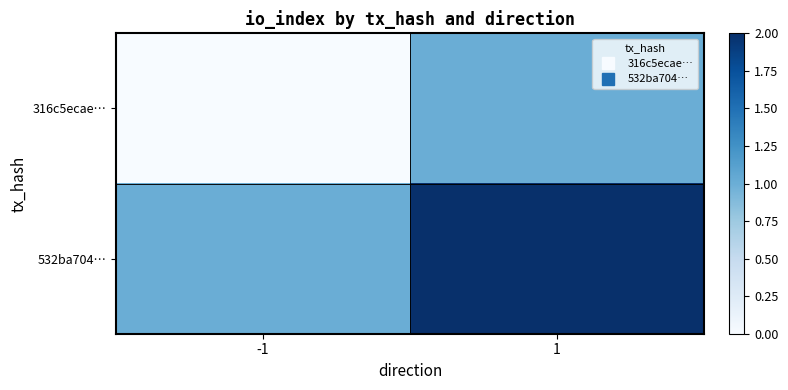

Reading left to right, list all the values displayed in this chart.

316c5ecae…: -1=-1	1=1
532ba704…: -1=1	1=2